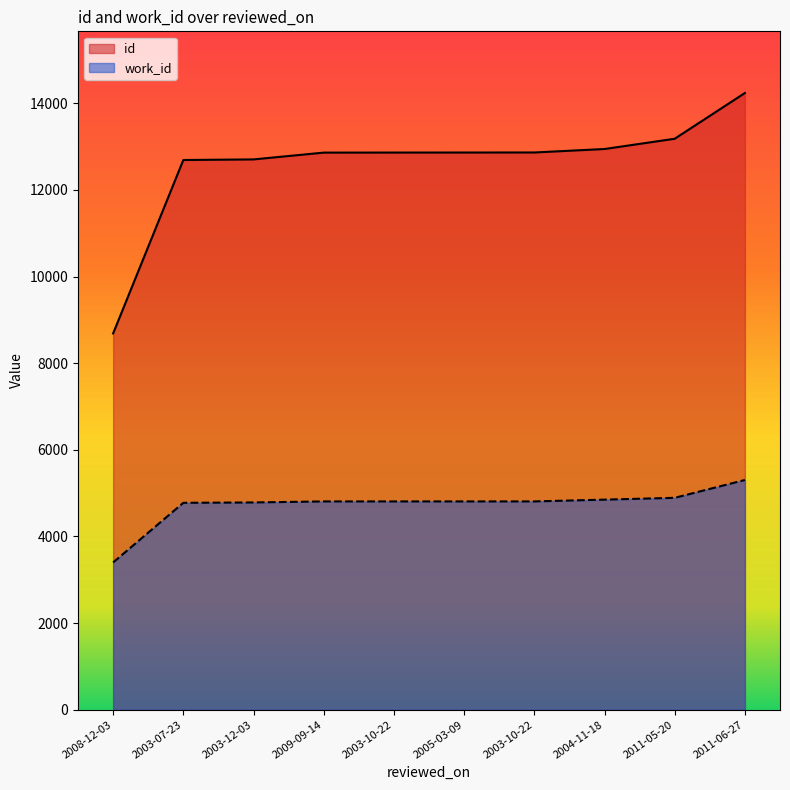

Which series has the largest range (max minus min)?

id